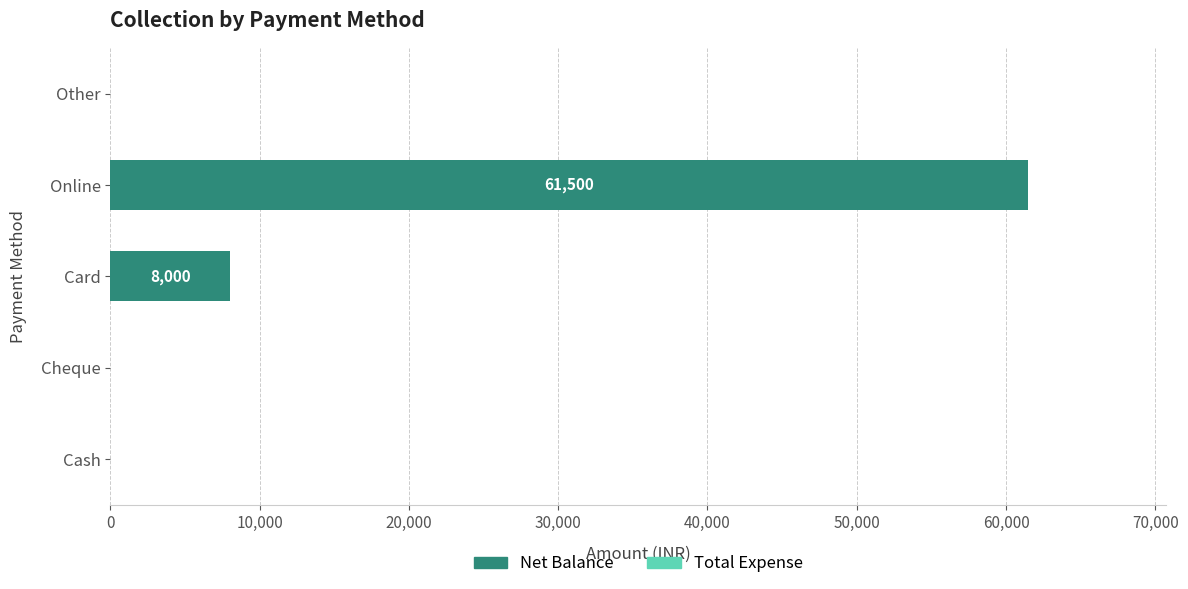

Reading top to bottom, list all the values displayed in this chart.

Other=0	Online=61500	Card=8000	Cheque=0	Cash=0